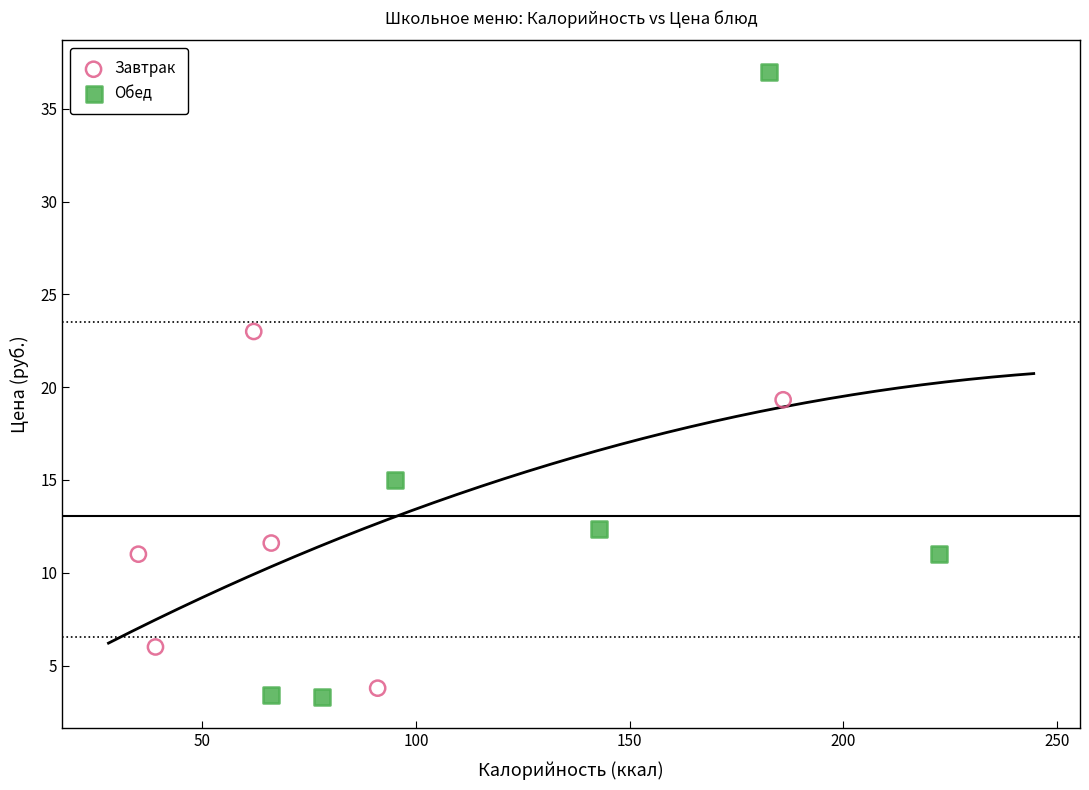

Which series has the widest spread of Y values?

Обед